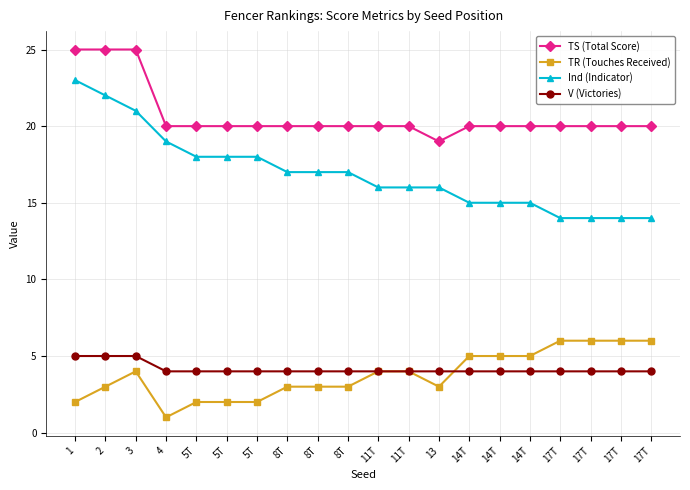

At which category is the sum across all series the highest?

1